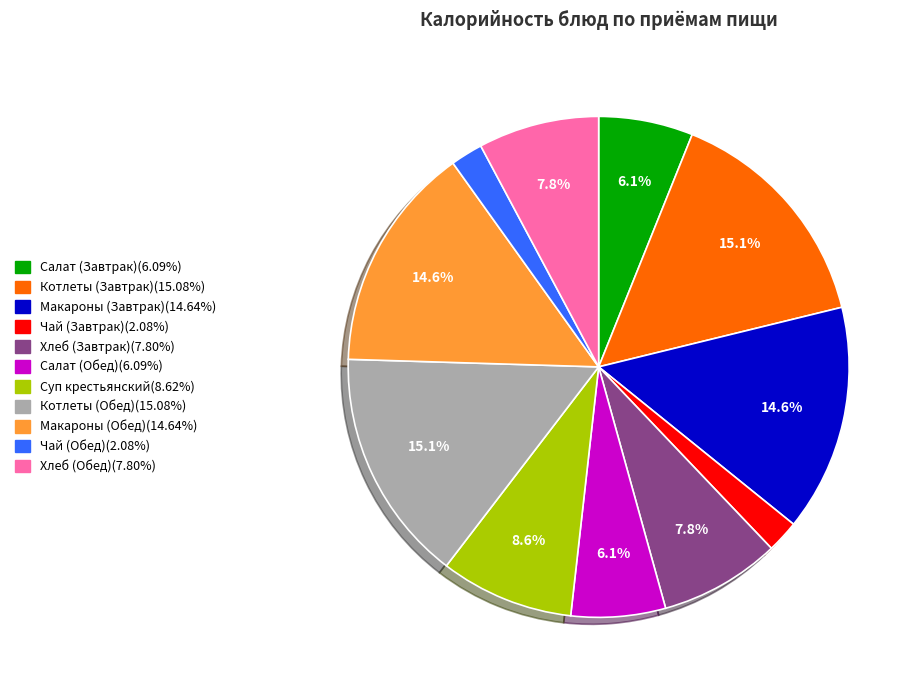

How many slices are in this pie chart?

11